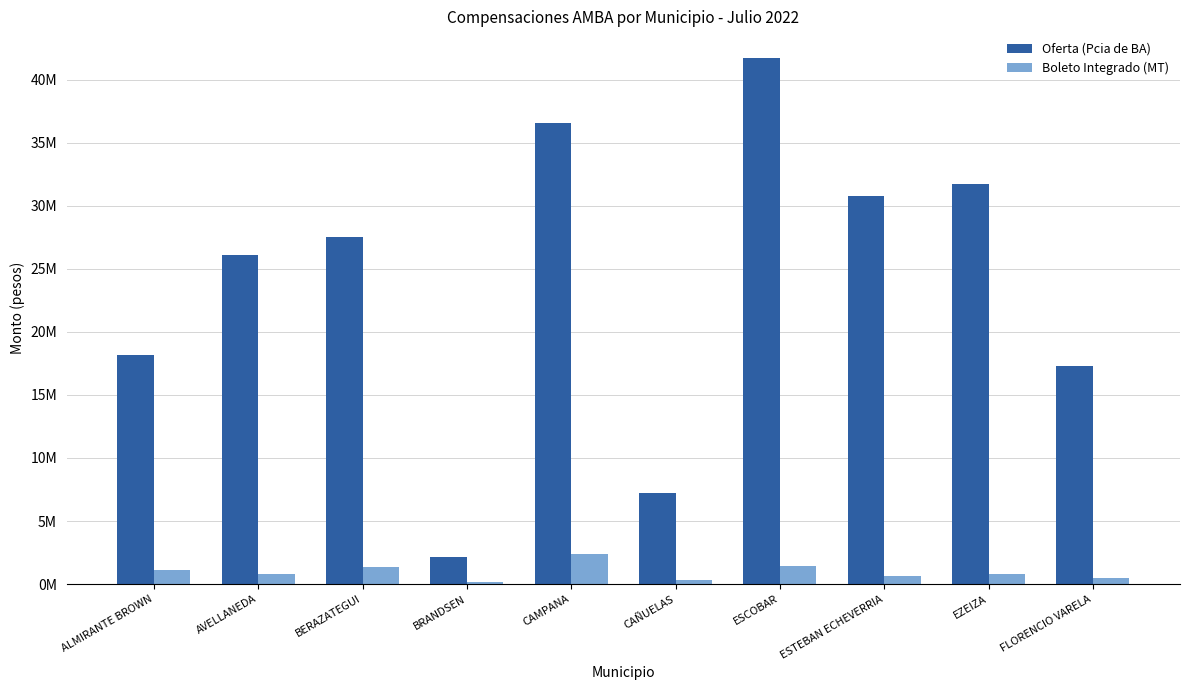

Reading left to right, transcribe all the data shown in this chart.

Oferta (Pcia de BA): ALMIRANTE BROWN=18197640.1	AVELLANEDA=26122136.0	BERAZATEGUI=27490312.1	BRANDSEN=2162086.7	CAMPANA=36560045.3	CAÑUELAS=7205486.8	ESCOBAR=41753513.8	ESTEBAN ECHEVERRIA=30813080.1	EZEIZA=31719810.7	FLORENCIO VARELA=17288727.8
Boleto Integrado (MT): ALMIRANTE BROWN=1080641.2	AVELLANEDA=819826.2	BERAZATEGUI=1384202.6	BRANDSEN=182367.4	CAMPANA=2387890.5	CAÑUELAS=307417.6	ESCOBAR=1457979.3	ESTEBAN ECHEVERRIA=606451.7	EZEIZA=826483.8	FLORENCIO VARELA=512562.8